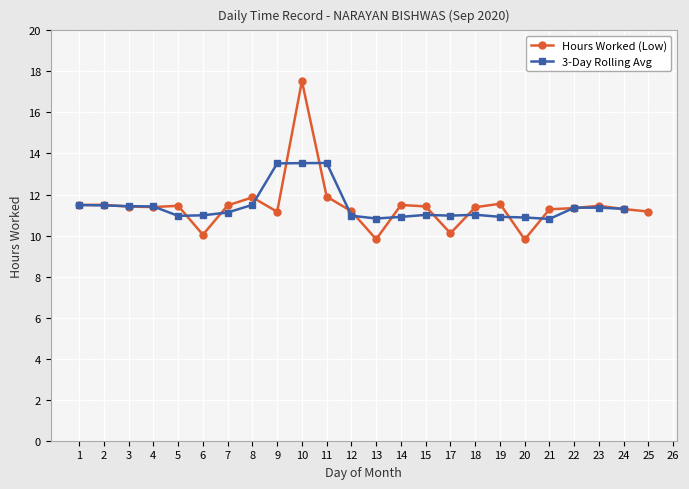

Is the value of 3-Day Rolling Avg at 21 greater than the value of Hours Worked (Low) at 19?

No